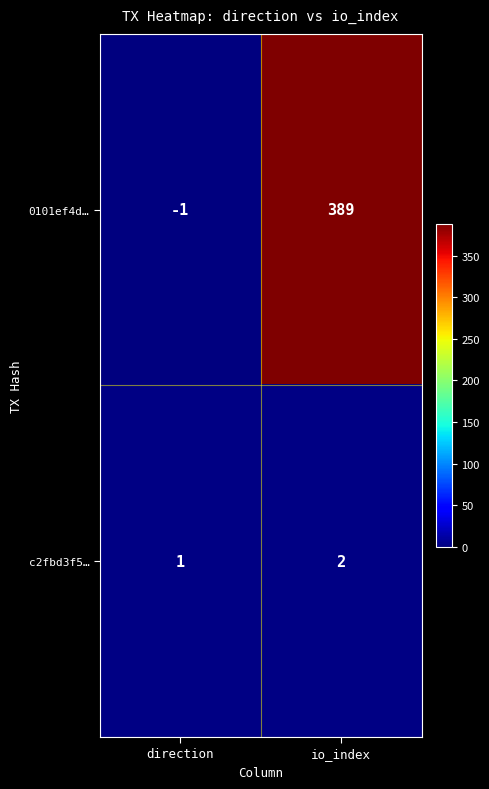

What is the greatest value displayed?

389